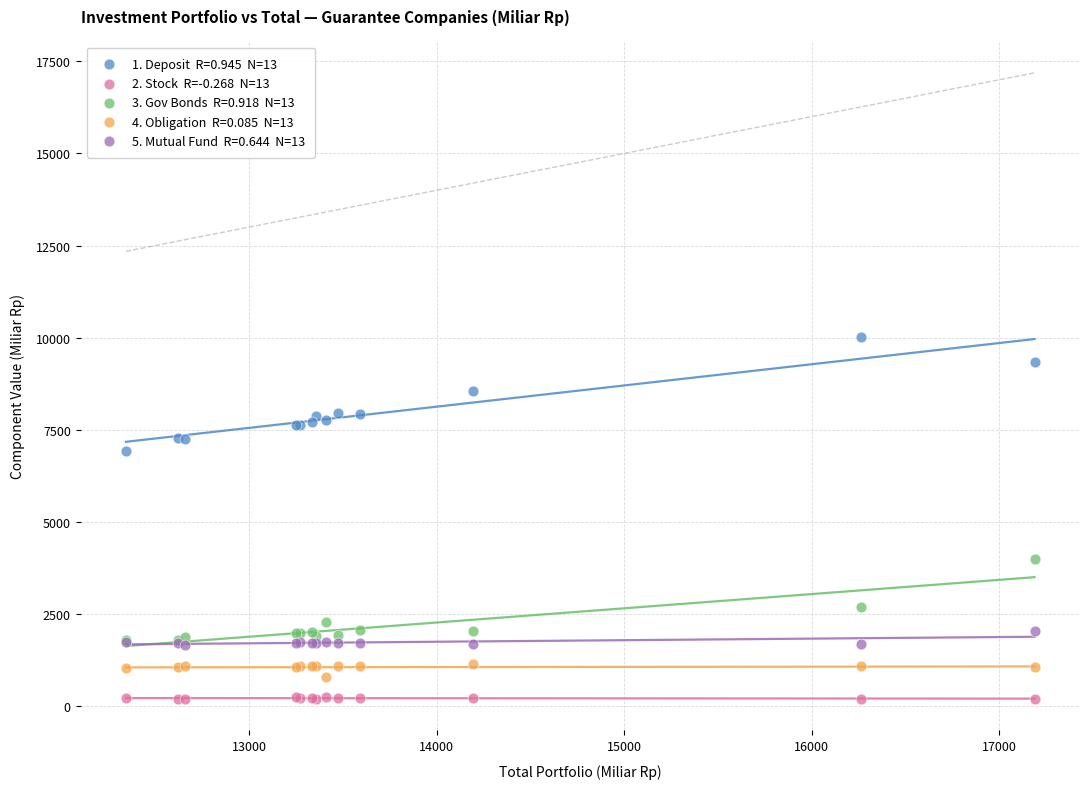

Across all series, what Y value is closest to 5101?

3977.8